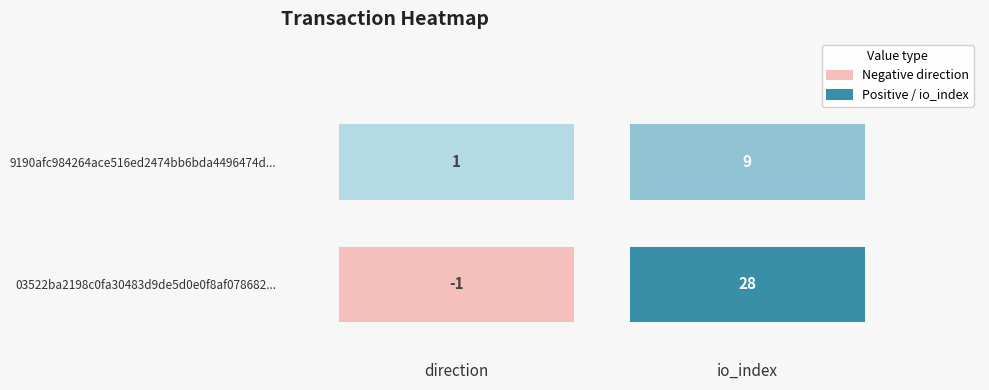

What is the difference between the 03522ba2198c0fa30483d9de5d0e0f8af078682 values at 1 and 0?

29